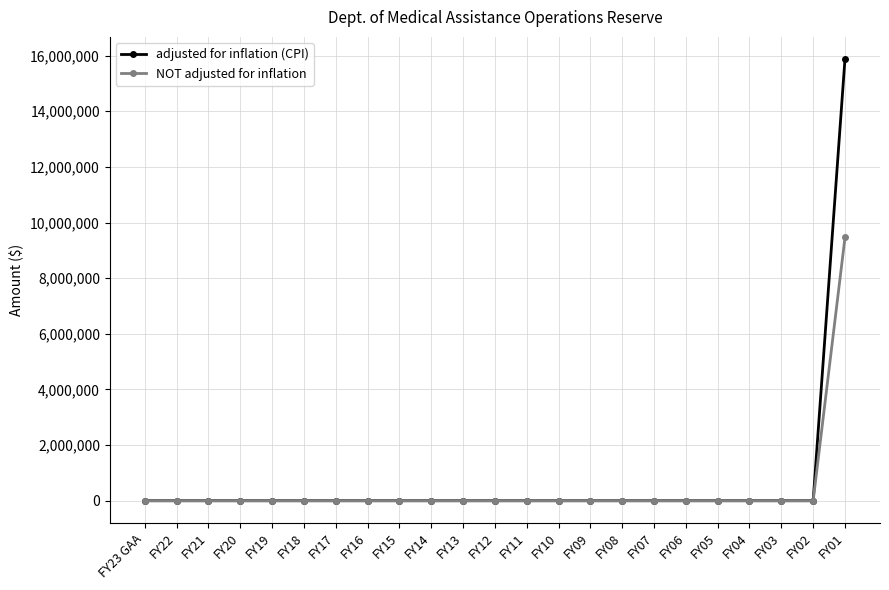

Which series has the widest spread of values?

adjusted for inflation (CPI)